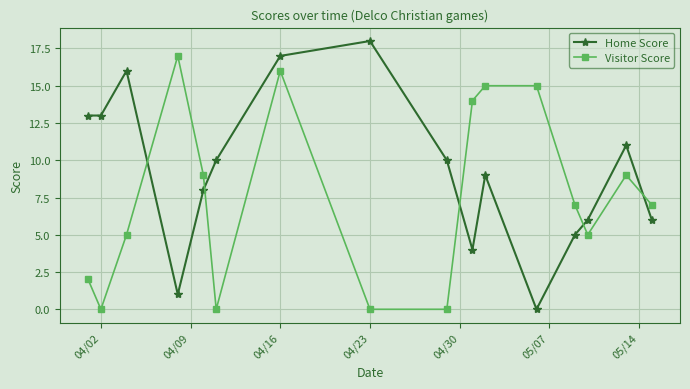

Which series has the largest total across all categories?

Home Score